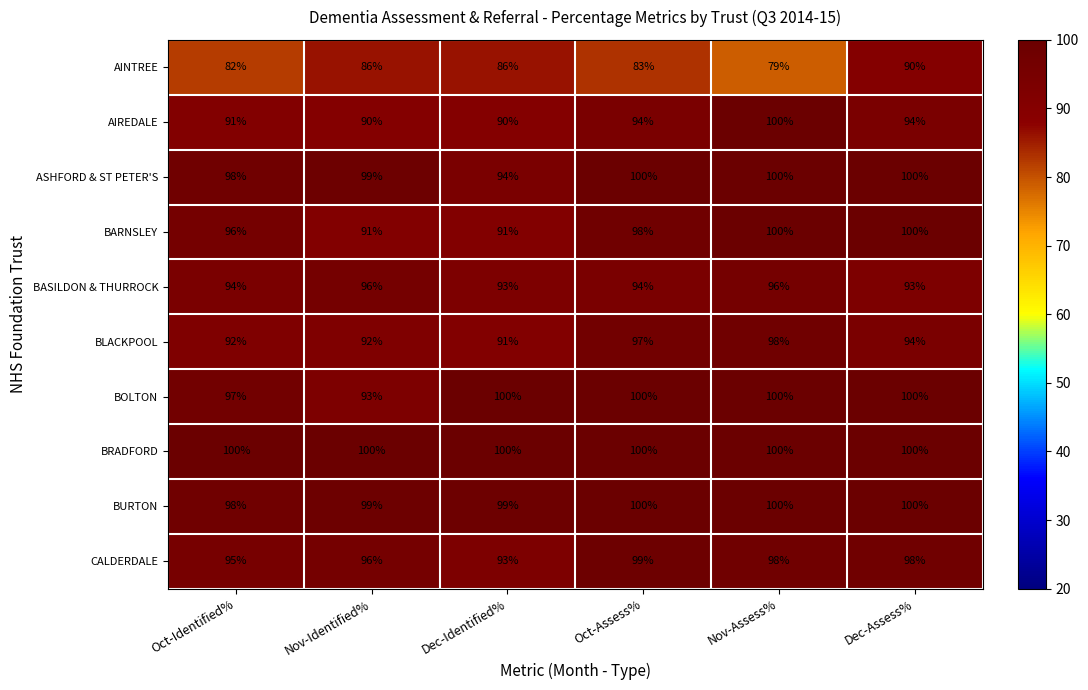

The value of CALDERDALE at Oct-Assess% is 99. True or false?

True